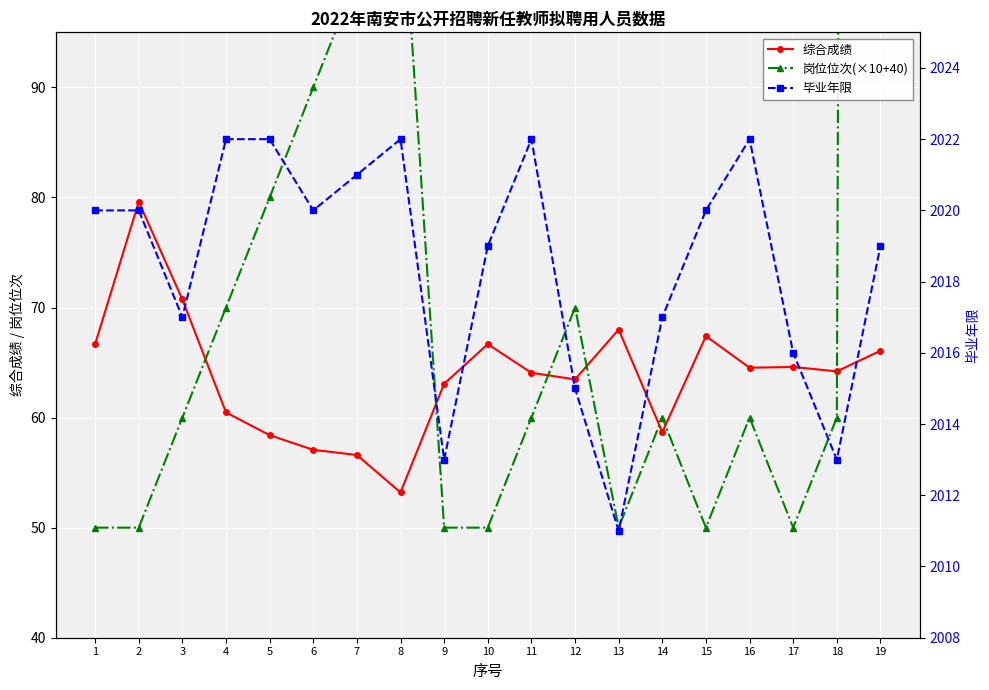

Read the 岗位位次(×10+40) value at 17.

50.0